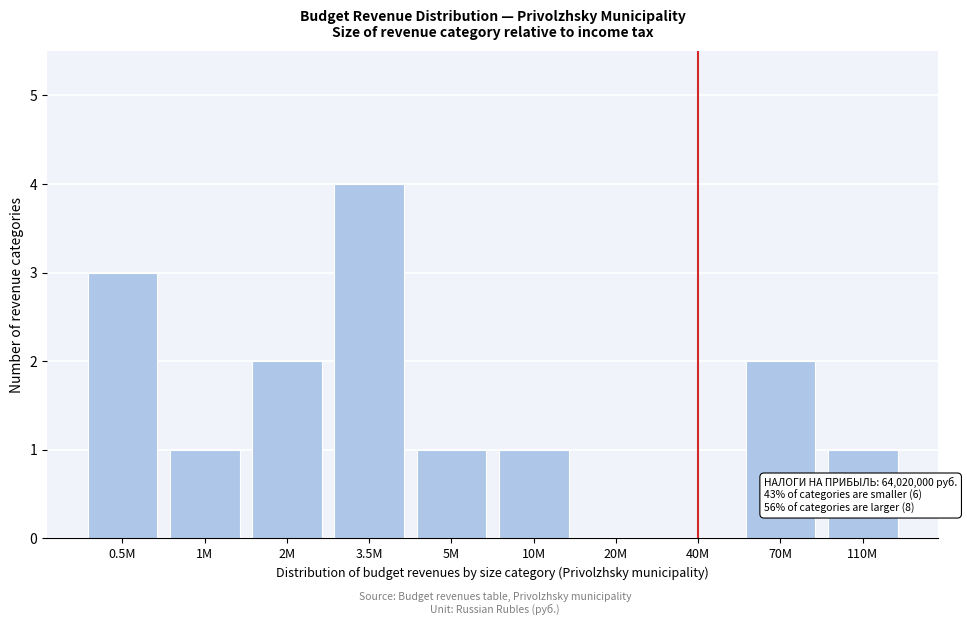

Reading right to left, list all the values displayed in this chart.

110M=1	70M=2	40M=0	20M=0	10M=1	5M=1	3.5M=4	2M=2	1M=1	0.5M=3